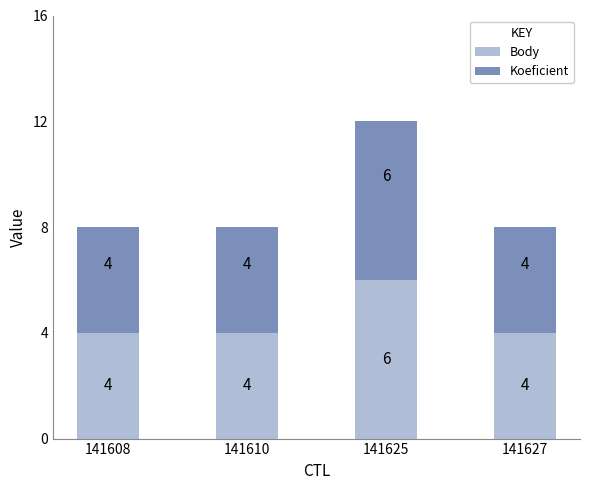

What is the highest value of the Body series?

6